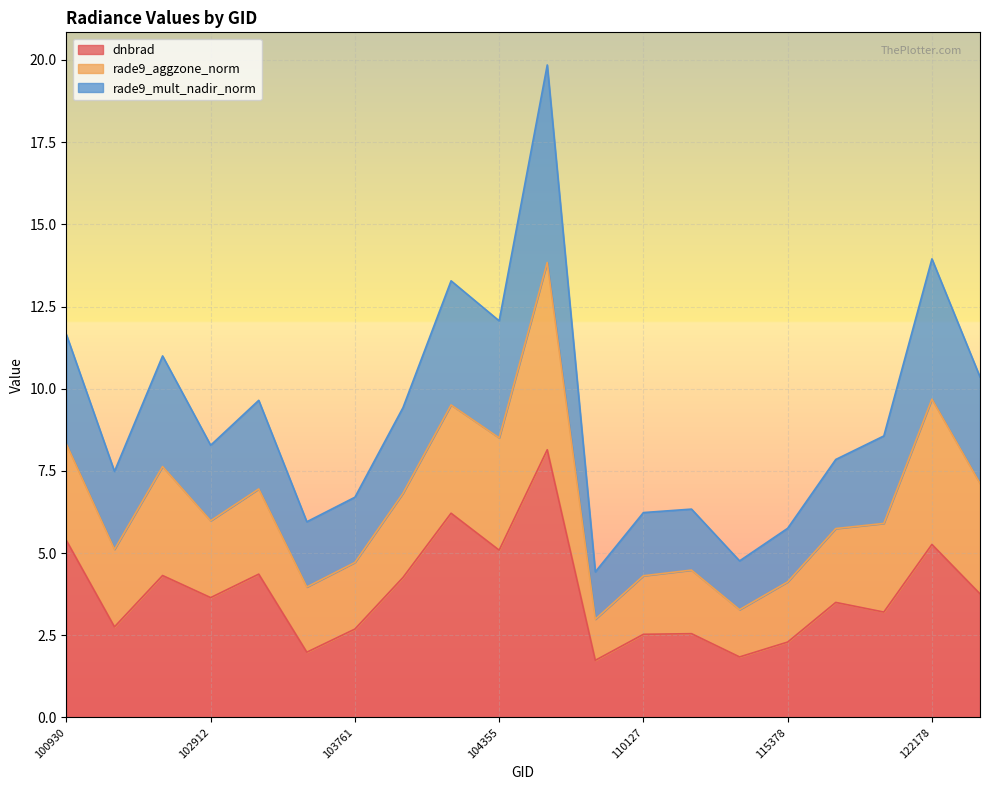

Is the value of dnbrad at 104236 greater than the value of rade9_mult_nadir_norm at 102920?

No